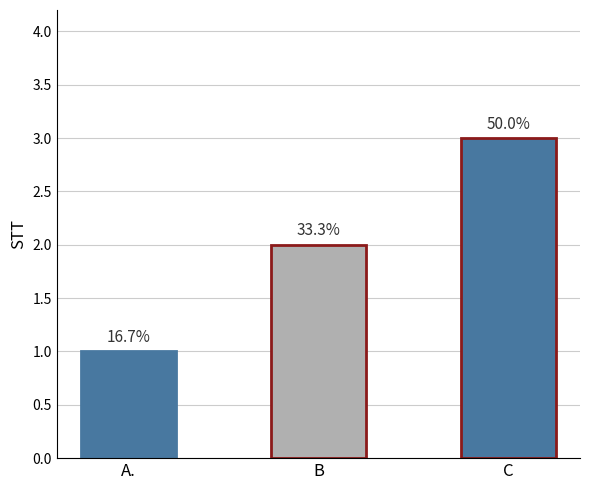

Are the bars horizontal?

No